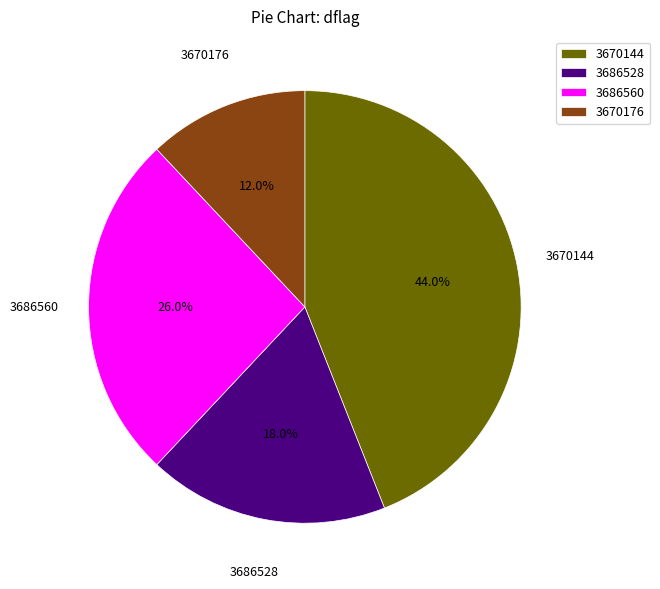

Combined, what portion of the pie is 3670144 and 3670176?

56.0%